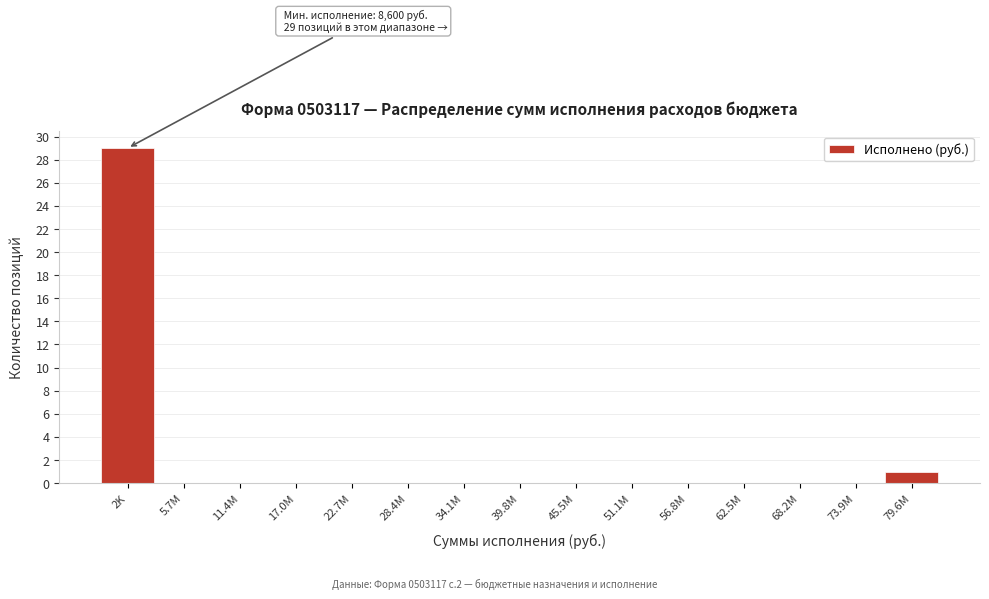

Reading right to left, transcribe all the data shown in this chart.

79.6M=1	73.9M=0	68.2M=0	62.5M=0	56.8M=0	51.1M=0	45.5M=0	39.8M=0	34.1M=0	28.4M=0	22.7M=0	17.0M=0	11.4M=0	5.7M=0	2K=29